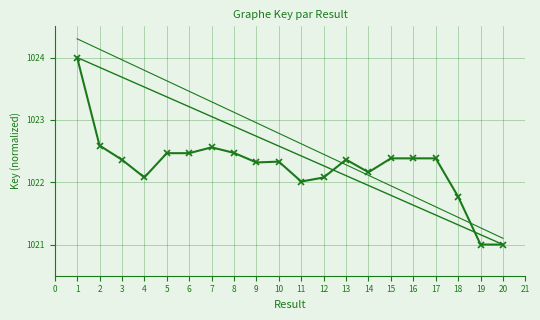

Count the number of categories in the chart.

20